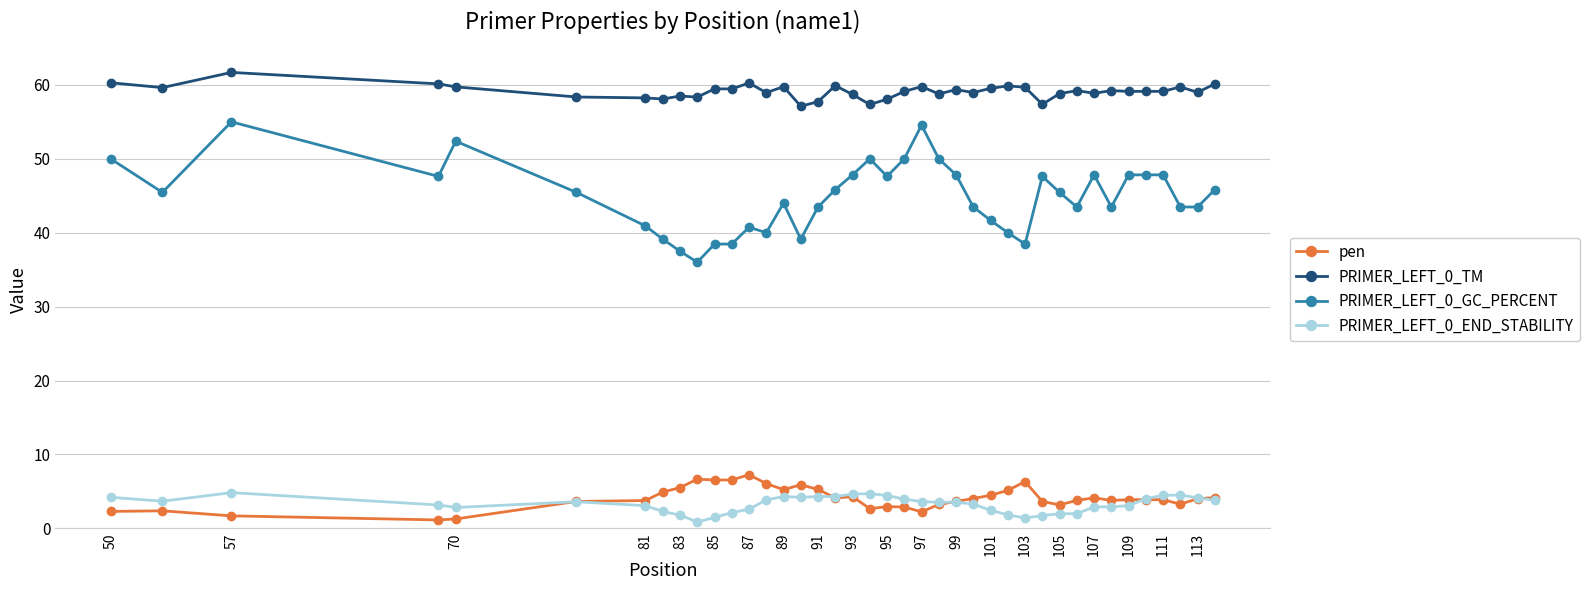

Which series has the largest total across all categories?

PRIMER_LEFT_0_TM